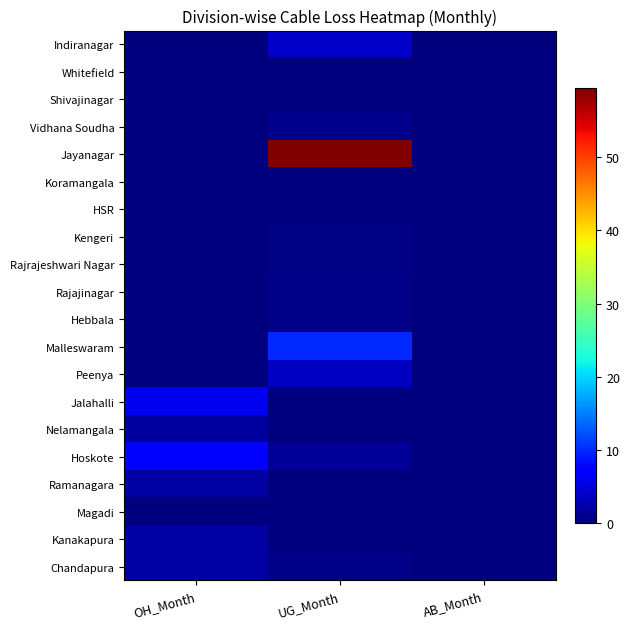

Reading left to right, transcribe all the data shown in this chart.

Indiranagar: OH_Month=0.0	UG_Month=3.9	AB_Month=0.0
Whitefield: OH_Month=0.0	UG_Month=0.1	AB_Month=0.0
Shivajinagar: OH_Month=0.0	UG_Month=0.0	AB_Month=0.0
Vidhana Soudha: OH_Month=0.0	UG_Month=0.8	AB_Month=0.0
Jayanagar: OH_Month=0.0	UG_Month=59.5	AB_Month=0.0
Koramangala: OH_Month=0.0	UG_Month=0.1	AB_Month=0.0
HSR: OH_Month=0.0	UG_Month=0.2	AB_Month=0.0
Kengeri: OH_Month=0.0	UG_Month=0.4	AB_Month=0.0
Rajrajeshwari Nagar: OH_Month=0.0	UG_Month=0.4	AB_Month=0.0
Rajajinagar: OH_Month=0.0	UG_Month=0.5	AB_Month=0.0
Hebbala: OH_Month=0.1	UG_Month=0.5	AB_Month=0.0
Malleswaram: OH_Month=0.0	UG_Month=9.8	AB_Month=0.0
Peenya: OH_Month=0.0	UG_Month=3.5	AB_Month=0.0
Jalahalli: OH_Month=6.0	UG_Month=0.0	AB_Month=0.0
Nelamangala: OH_Month=1.6	UG_Month=0.0	AB_Month=0.0
Hoskote: OH_Month=6.6	UG_Month=1.2	AB_Month=0.0
Ramanagara: OH_Month=2.0	UG_Month=0.0	AB_Month=0.0
Magadi: OH_Month=0.2	UG_Month=0.0	AB_Month=0.0
Kanakapura: OH_Month=1.9	UG_Month=0.0	AB_Month=0.0
Chandapura: OH_Month=1.9	UG_Month=0.5	AB_Month=0.0